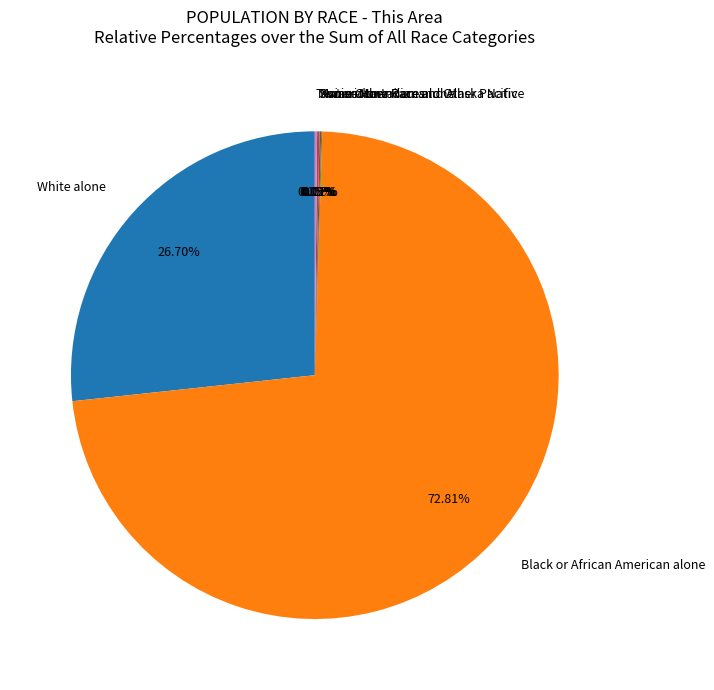

Does any single category account for the majority?

Yes